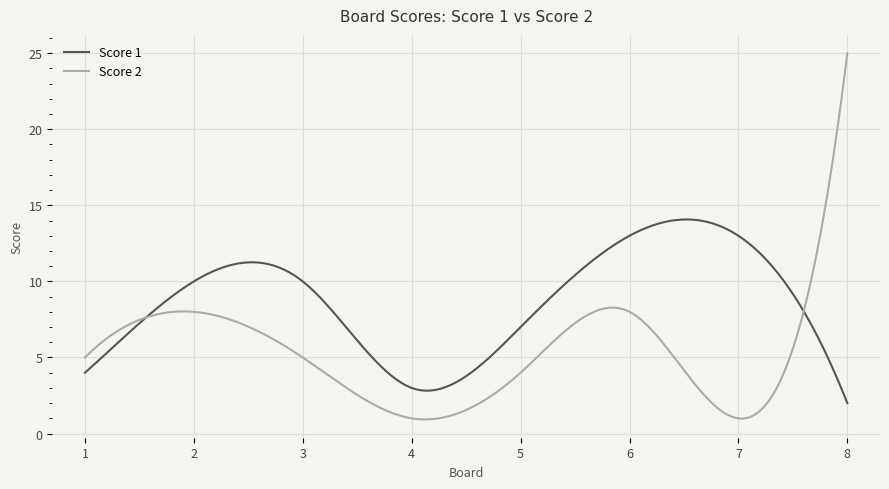

Which series has the widest spread of values?

Score 2